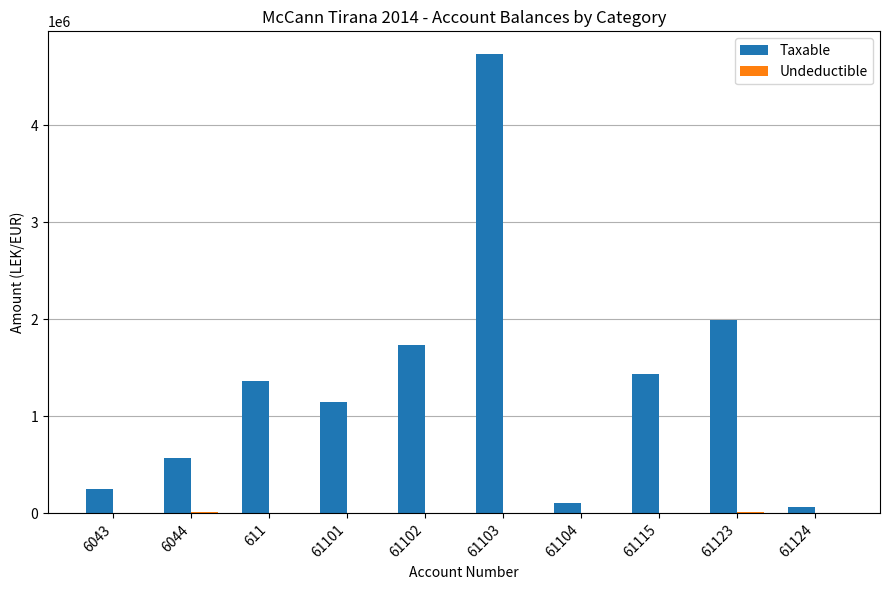

What is the sum of all Taxable values?

13400263.2